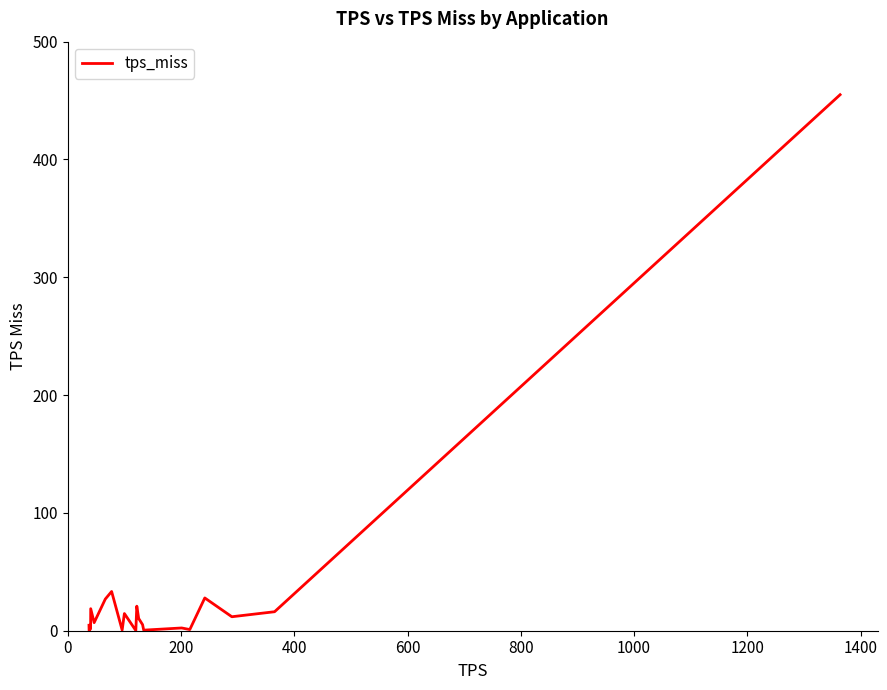

What is the difference between the maximum and minimum values?

454.9